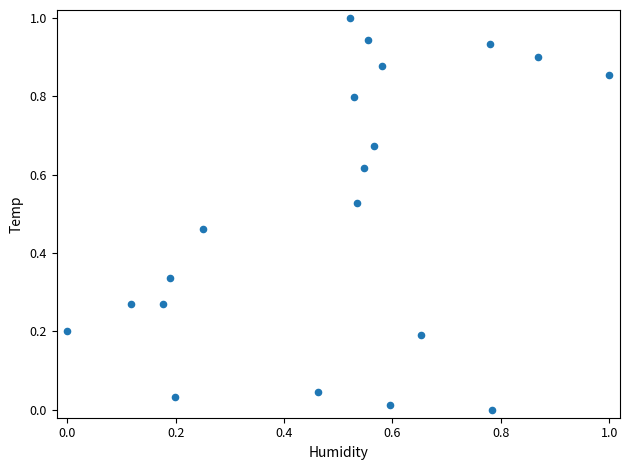

What is the range of X values (max minus min)?

1.0